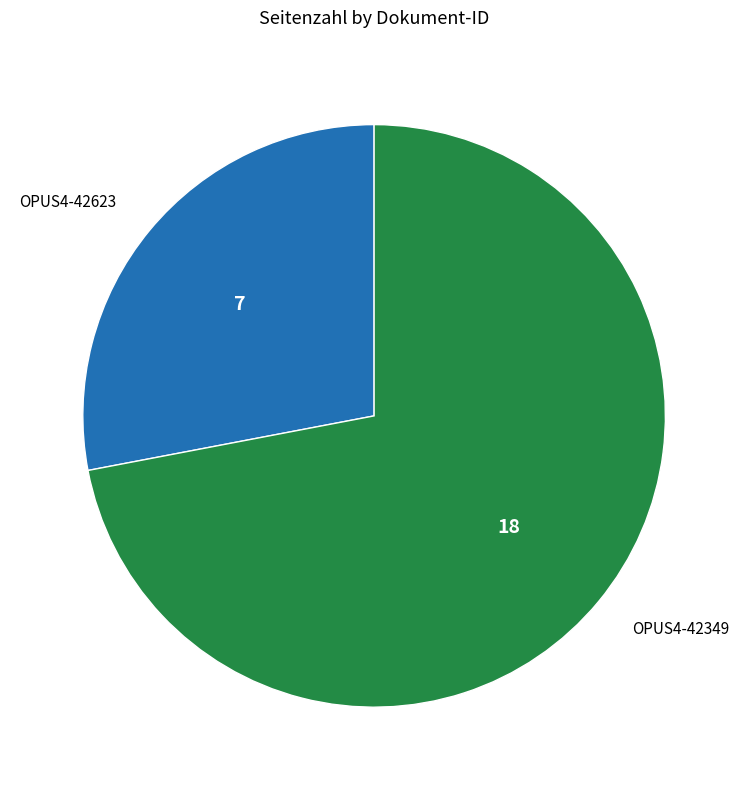

Rank the categories by value from lowest to highest.

OPUS4-42623, OPUS4-42349